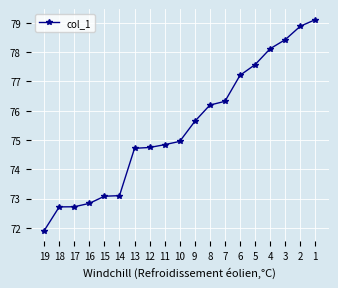

How many lines are shown in the chart?

1